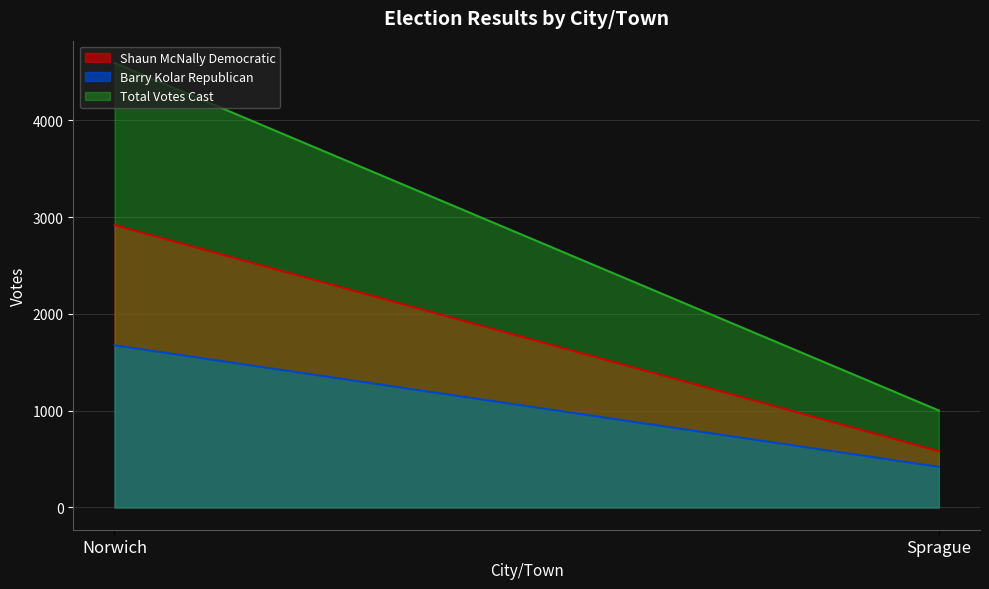

What is the spread (max minus min) of values at Norwich?

2917